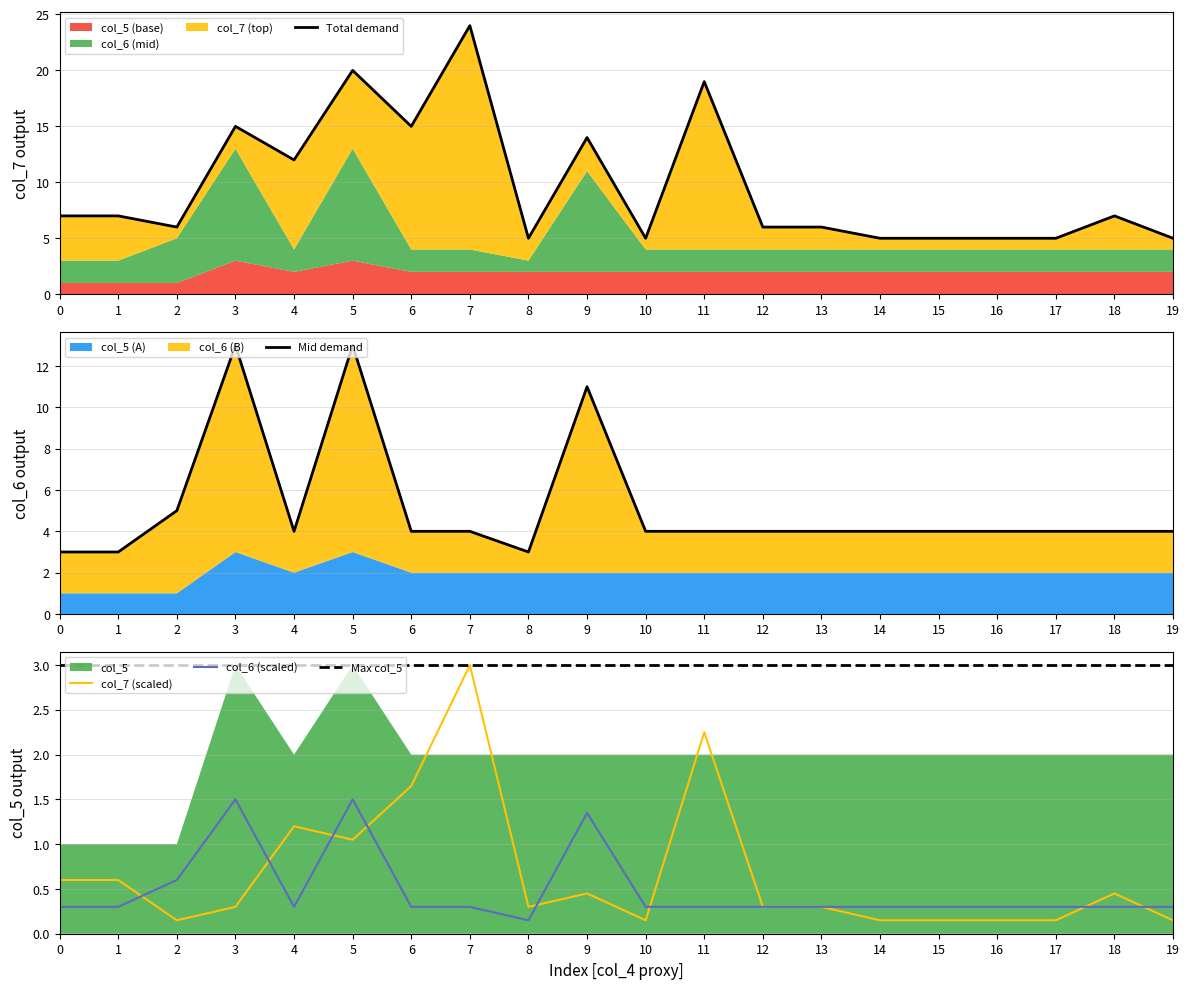

What is the difference between the highest and lowest values at 17?

0.2